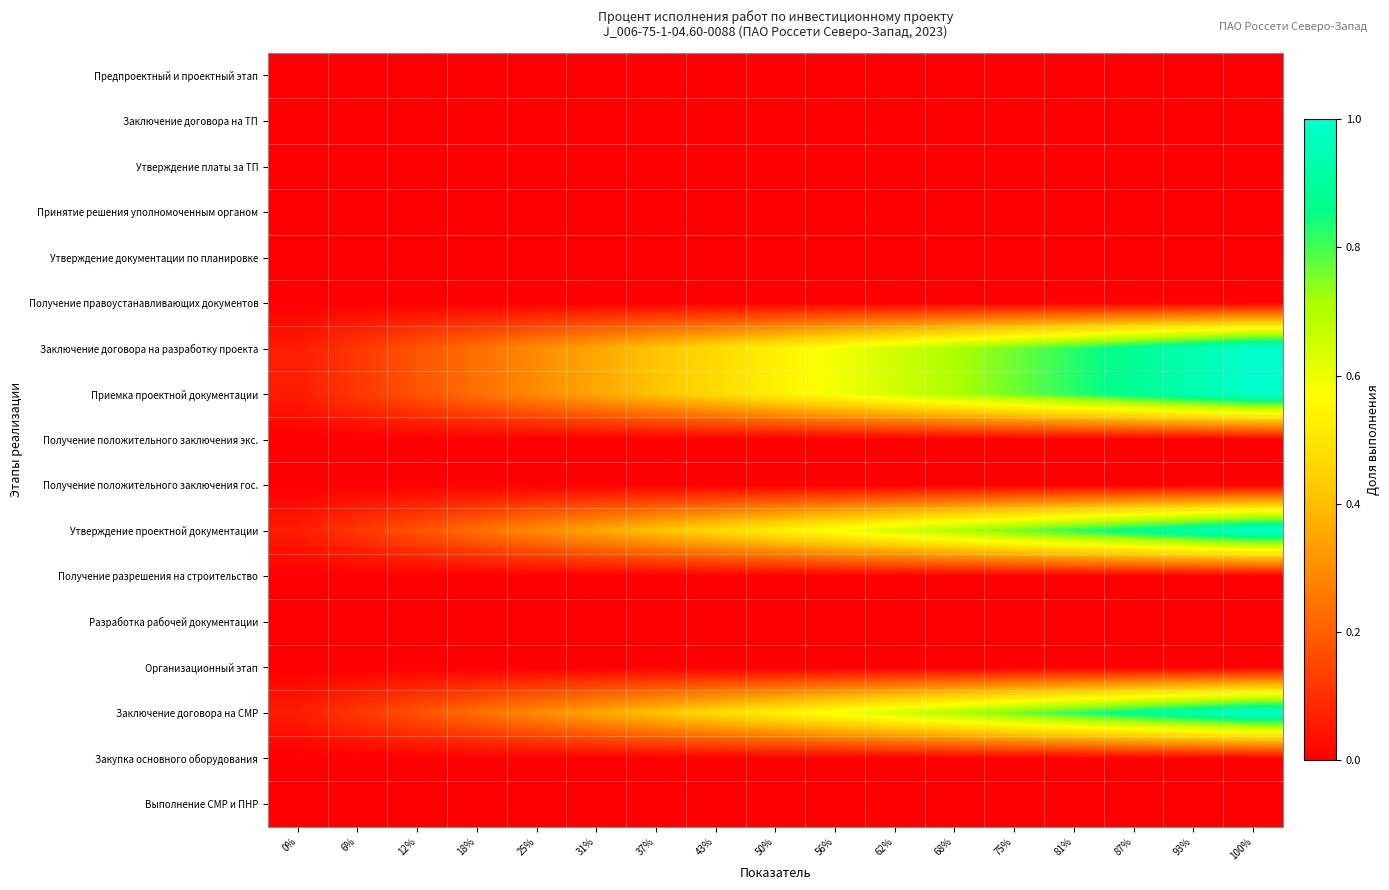

What is the difference between the highest and lowest values at 81%?

0.8